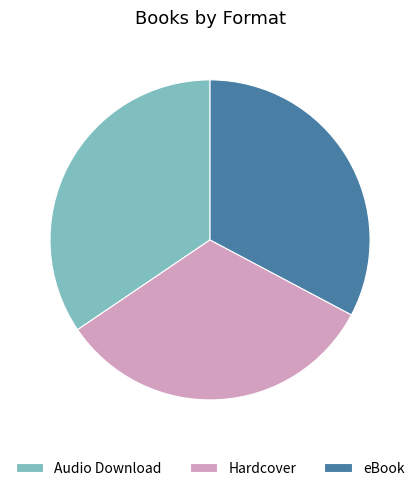

Which category has the biggest portion of the pie?

Audio Download